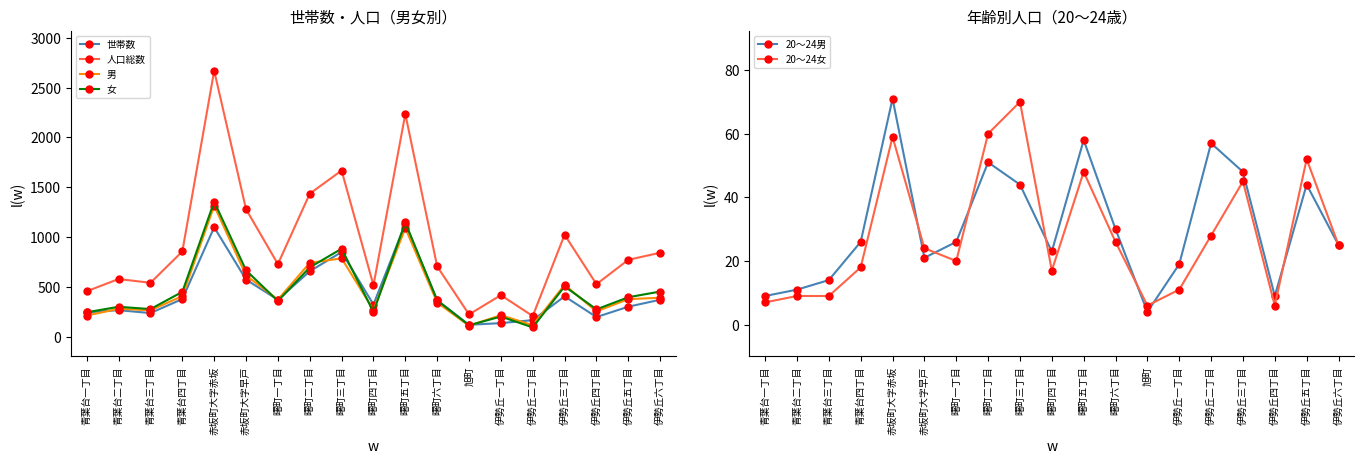

True or false: 世帯数 and 20～24女 intersect in this chart.

False